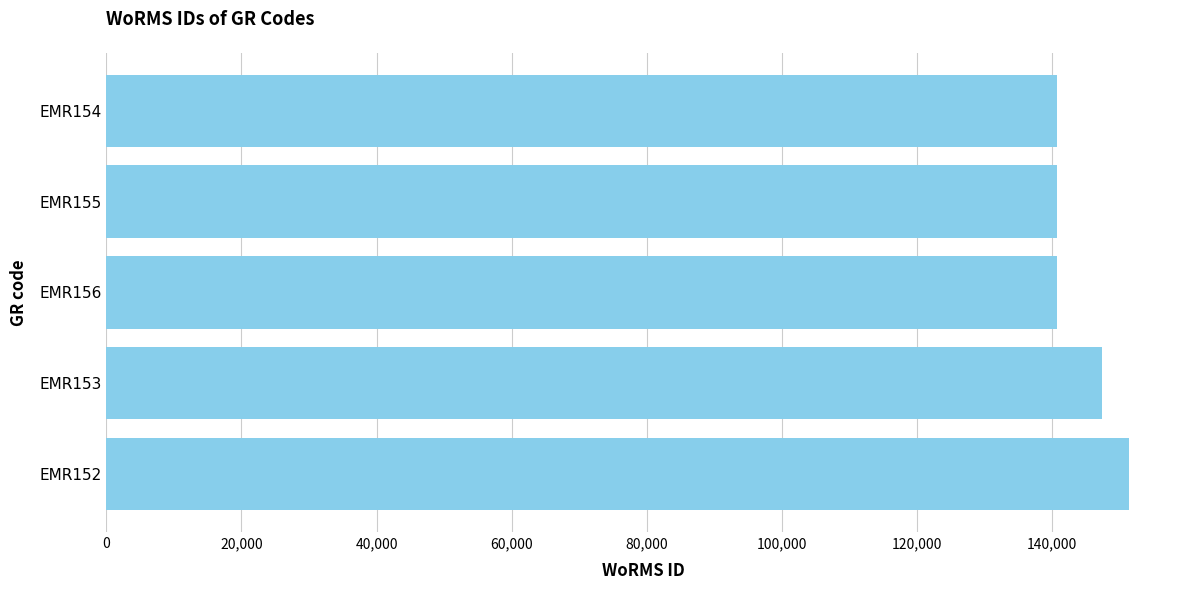

What is the change in value from EMR152 to EMR154?

-10691